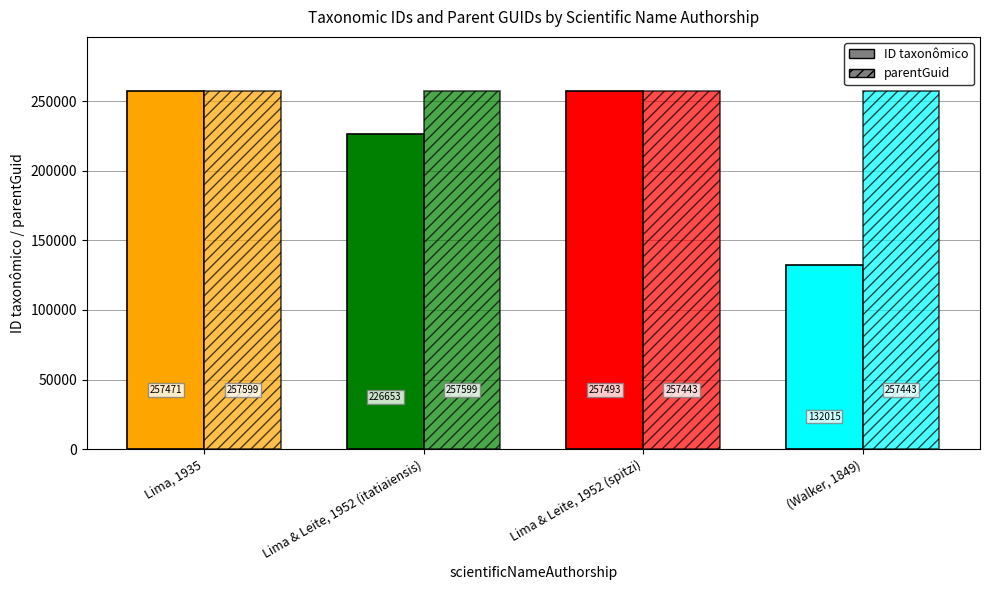

Are the bars horizontal?

No